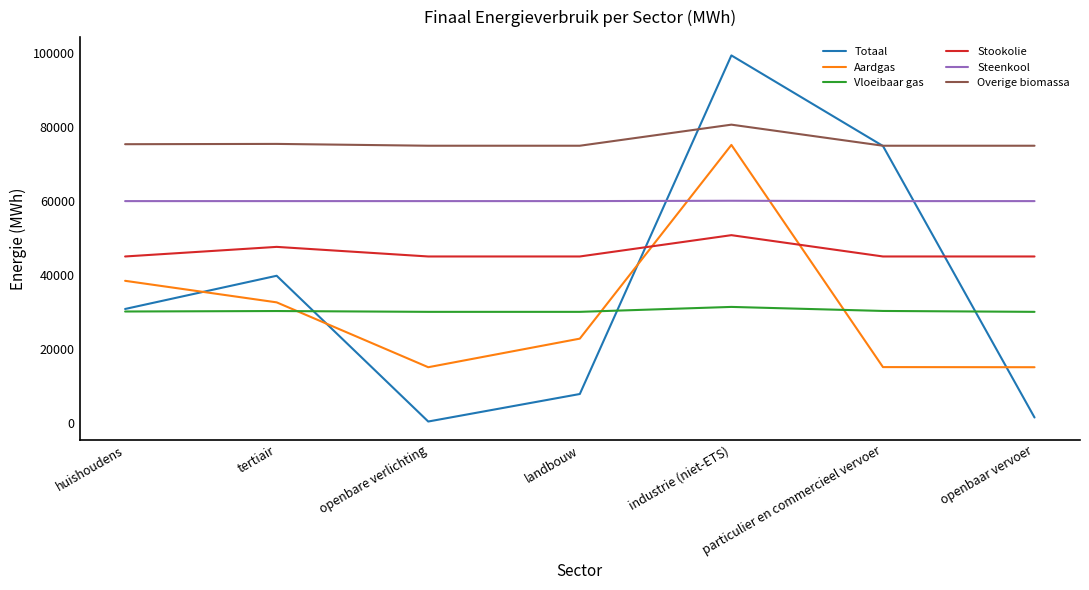

What is the lowest value of the Stookolie series?

45000.0